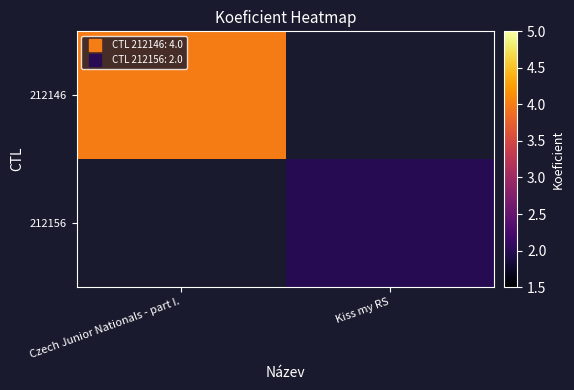

True or false: 212146 has a value of 2.1 at Czech Junior Nationals - part I..

False